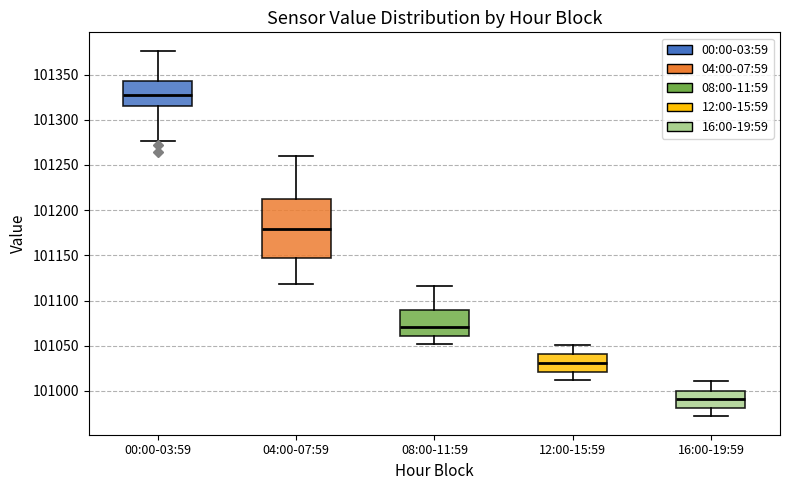

Which box is the tallest, from its lower edge to its upper edge?

04:00-07:59